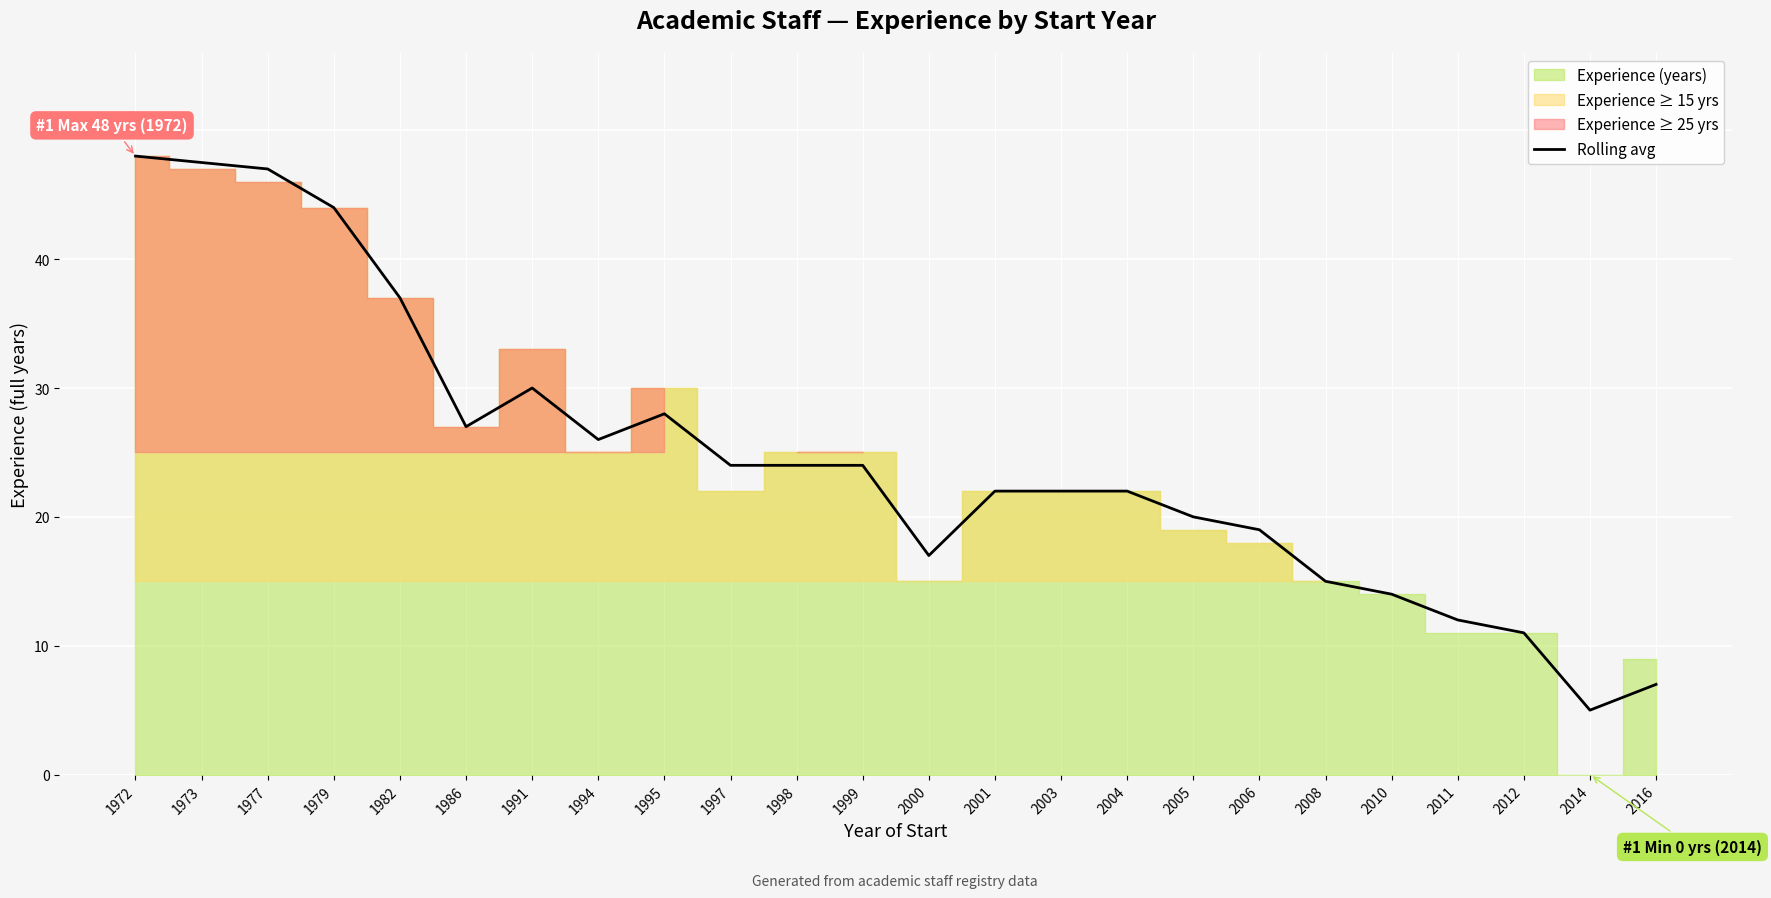

At which label is the value closest to 26?

1994